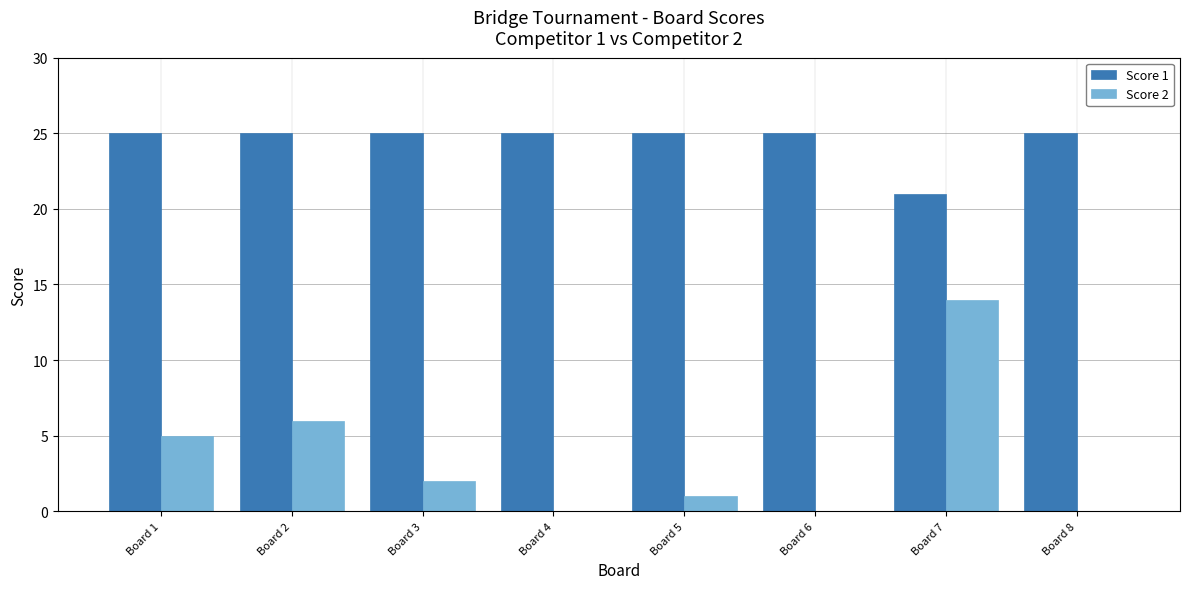

Are the bars horizontal?

No